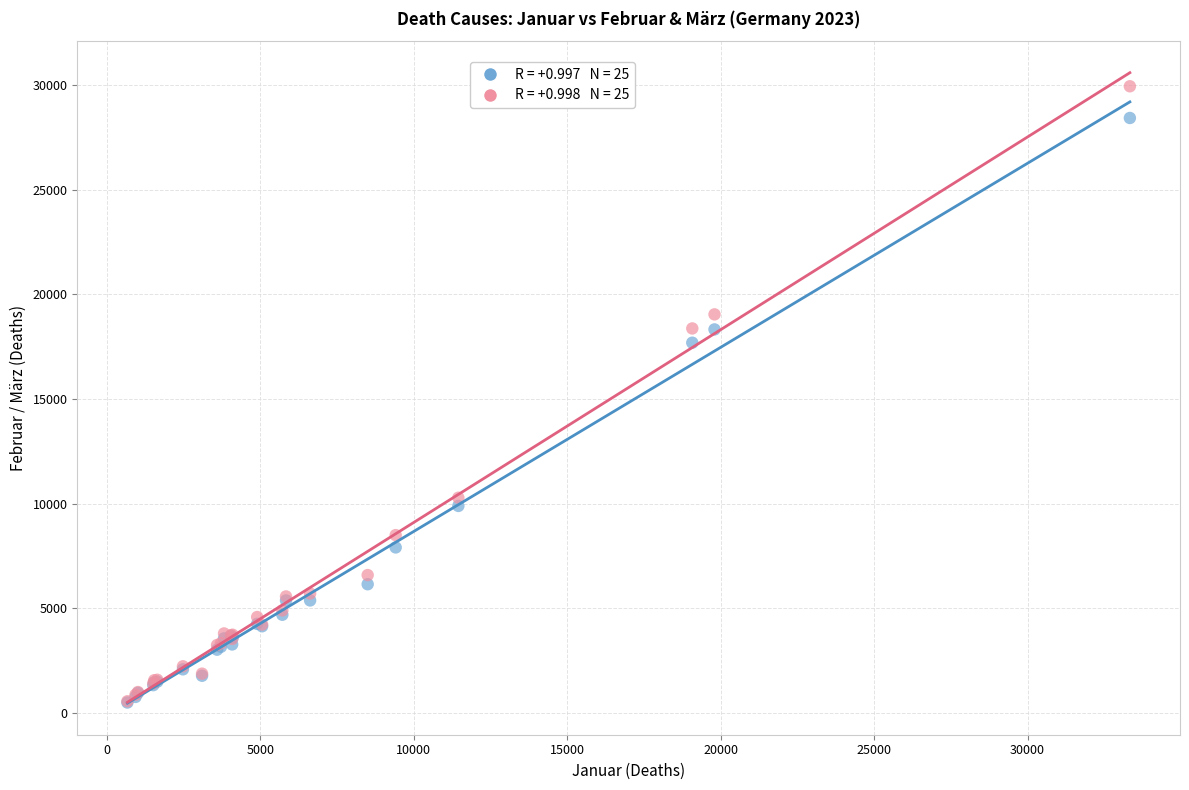

Across all series, what Y value is closest to 15217?

17687